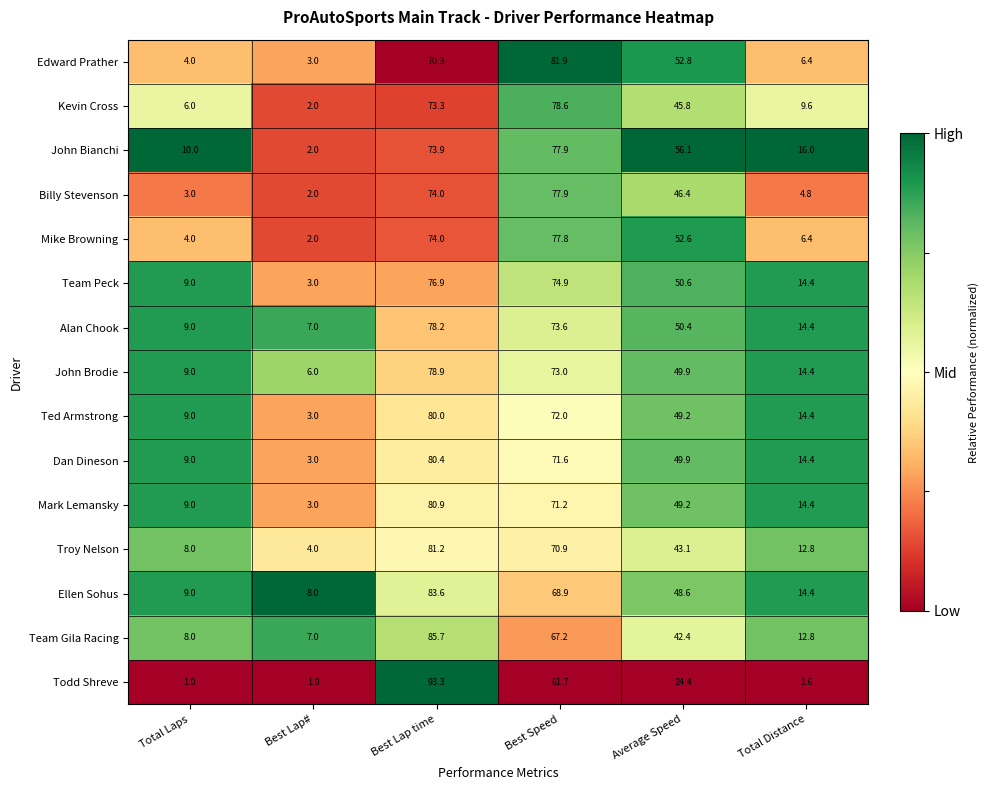

True or false: Ellen Sohus has a value of 118.7 at Best Lap time.

False